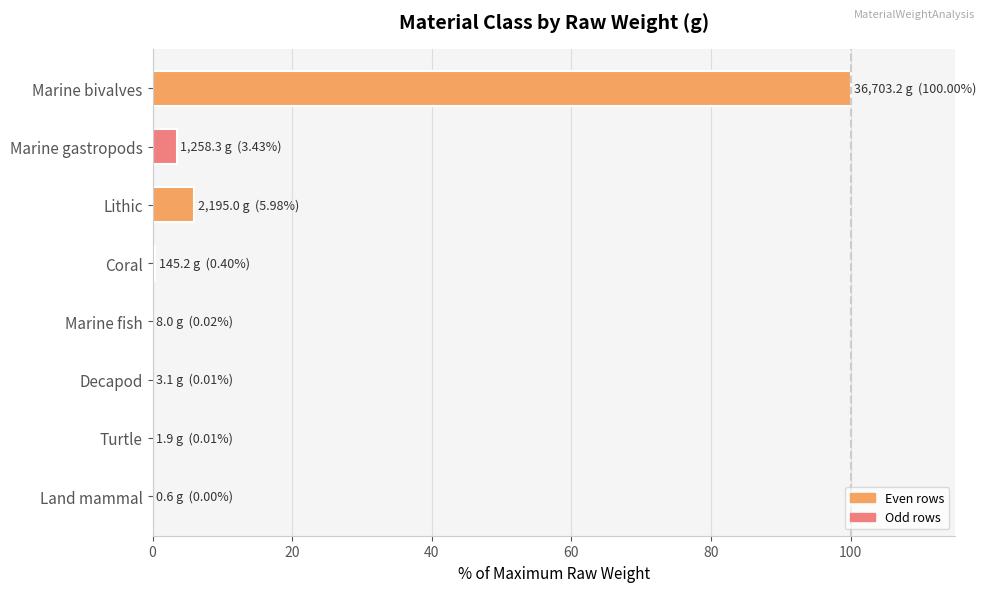

What is the sum of all values?

109.8